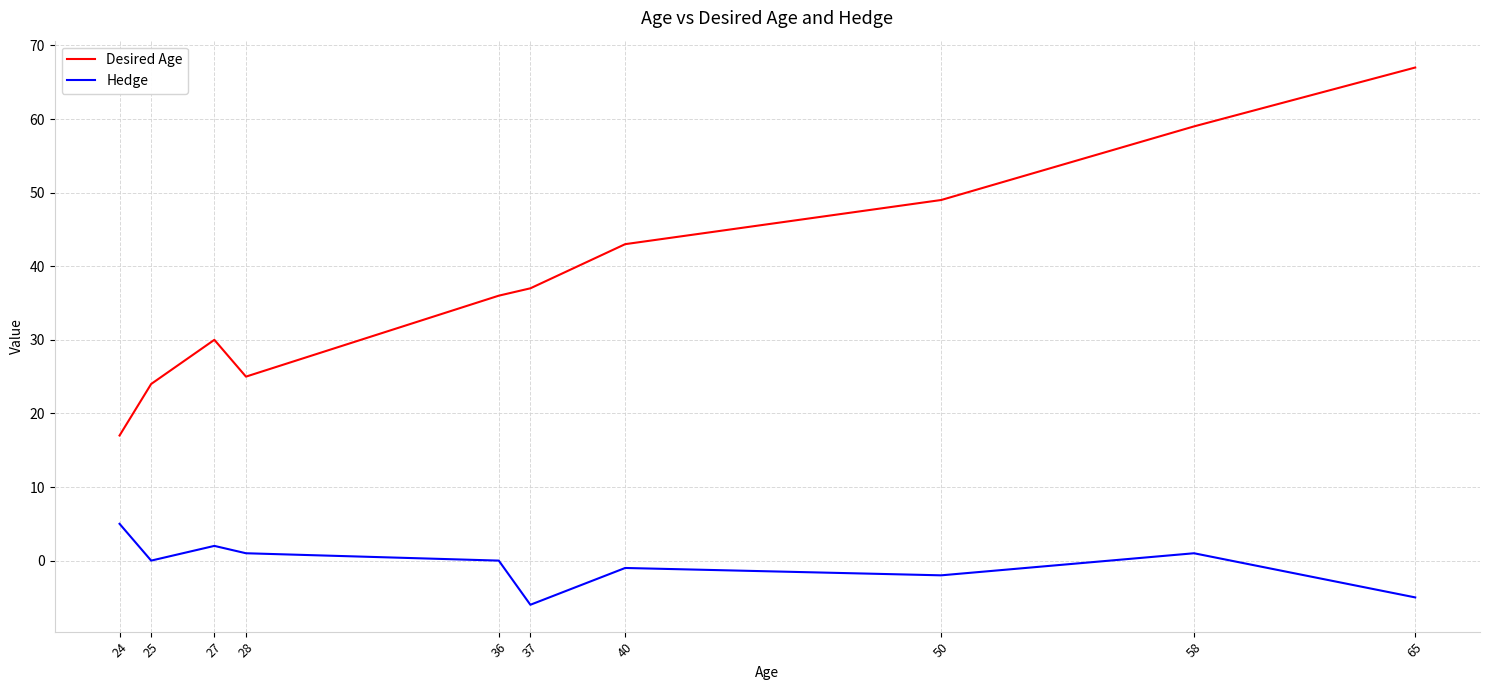

Reading left to right, extract all data points from this chart.

Desired Age: 17	24	30	25	36	37	43	49	59	67
Hedge: 5	0	2	1	0	-6	-1	-2	1	-5